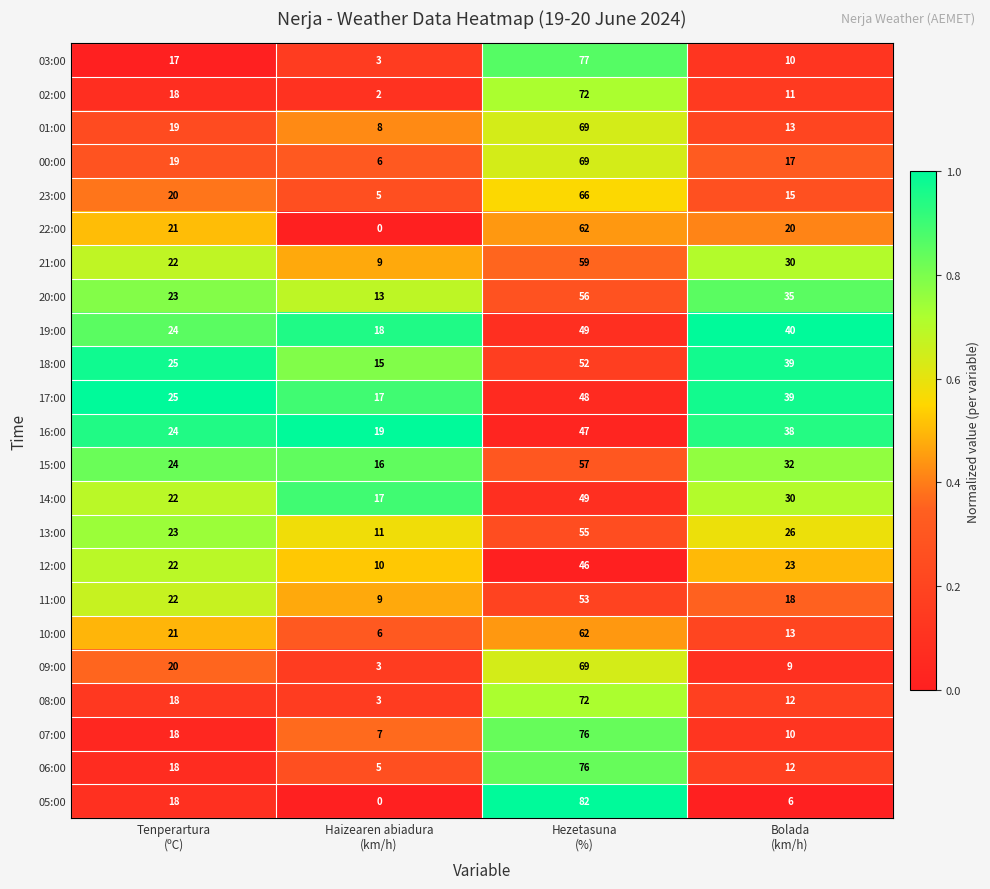

What is the average value of the 14:00 series?

30